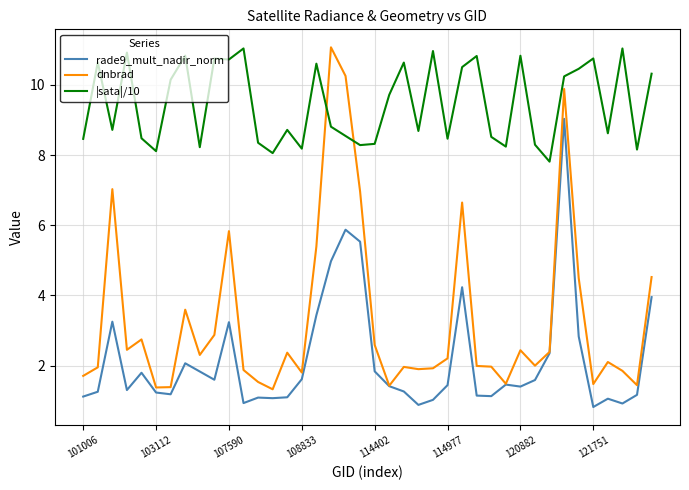

How many lines are shown in the chart?

3